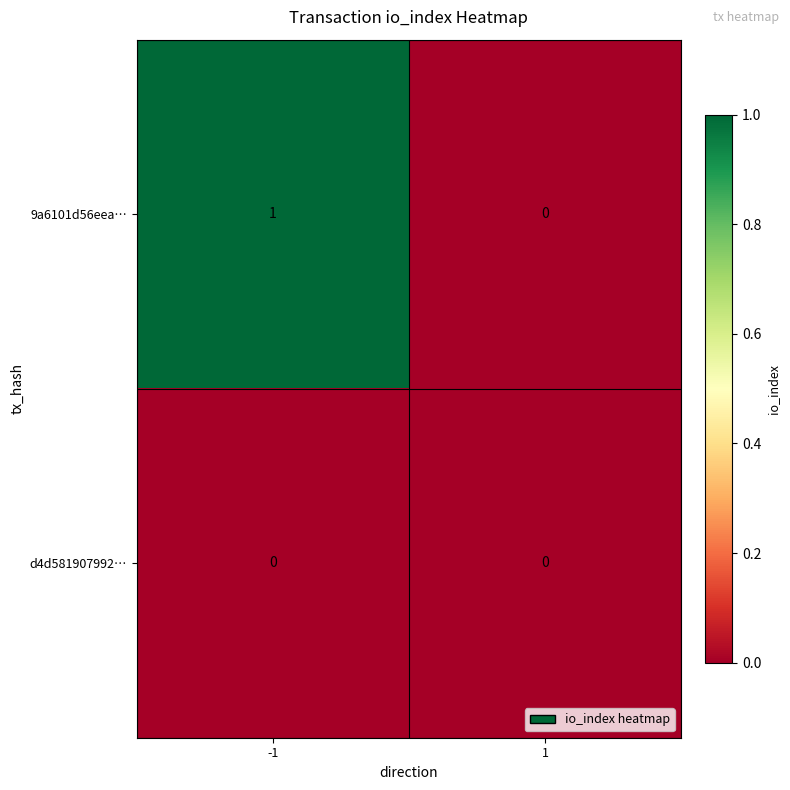

Is the value of d4d581907992… at 1 greater than the value of 9a6101d56eea… at -1?

No